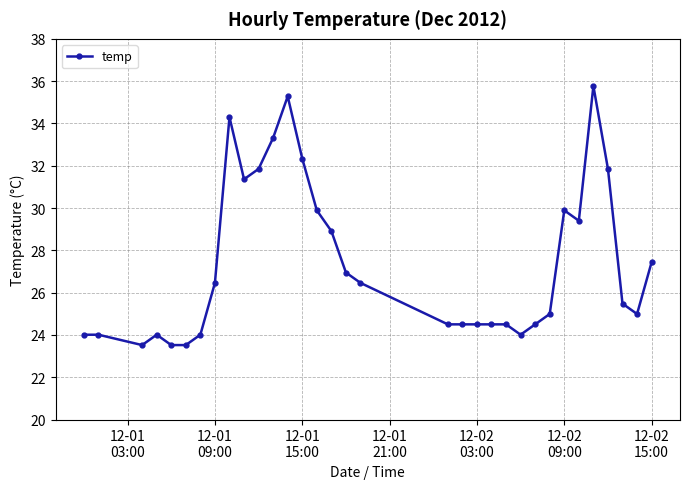

What is the value of the 22nd point from the left?

24.5